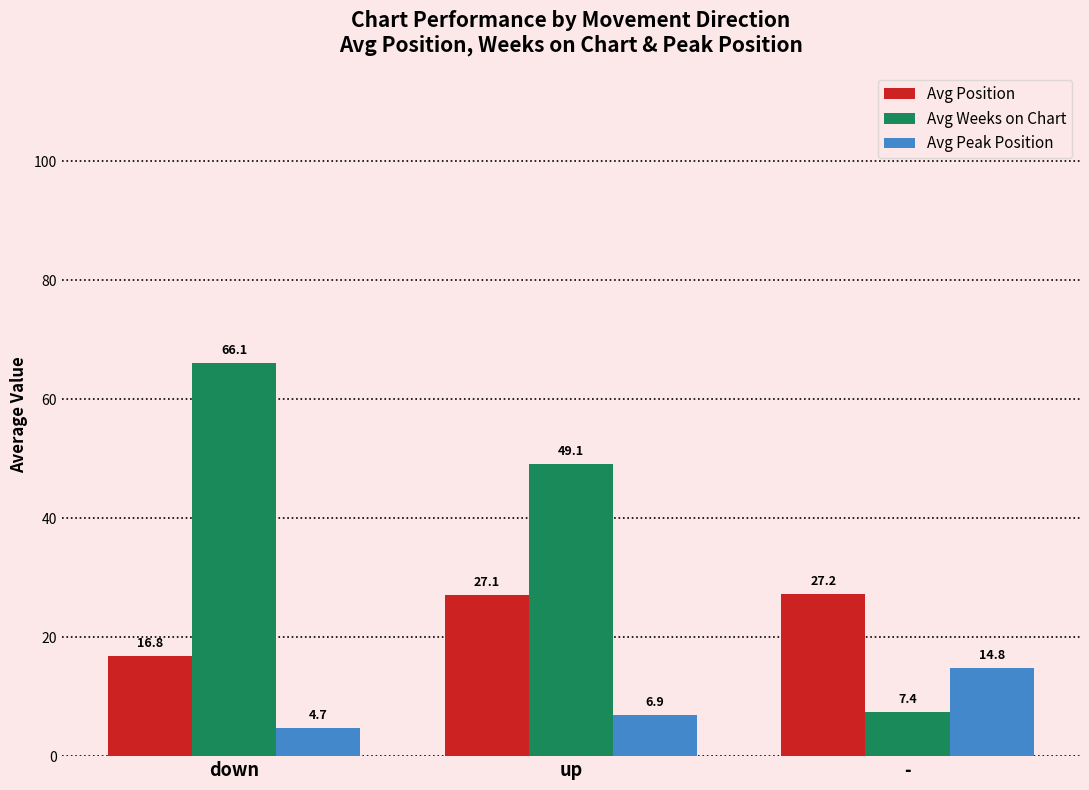

Which series has the largest range (max minus min)?

Avg Weeks on Chart